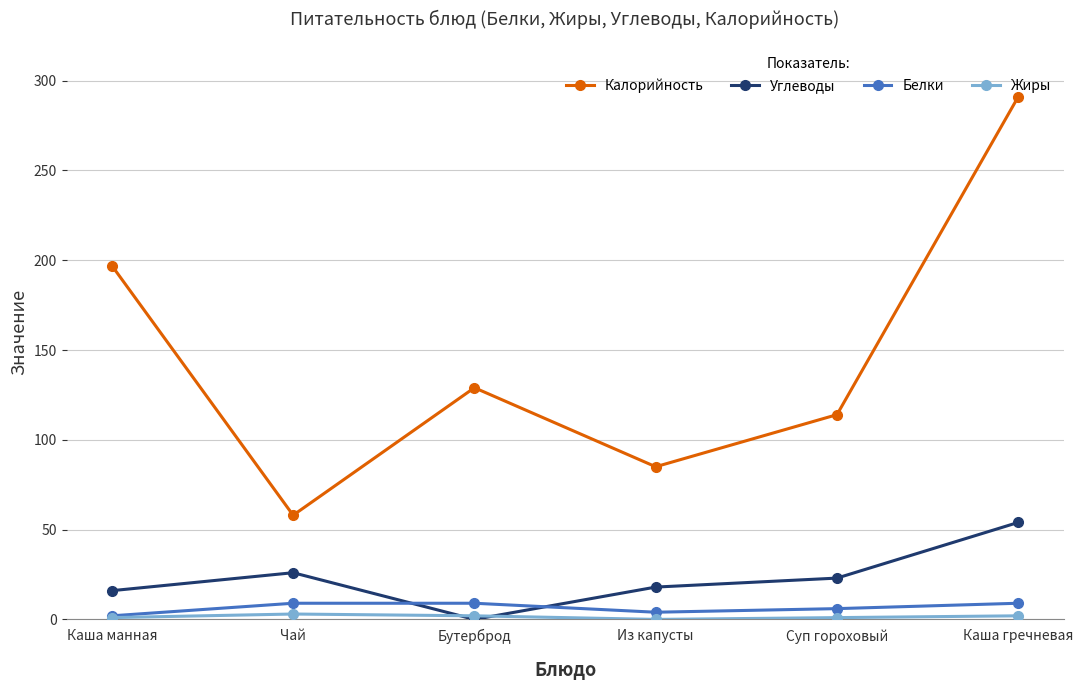

How many lines are shown in the chart?

4